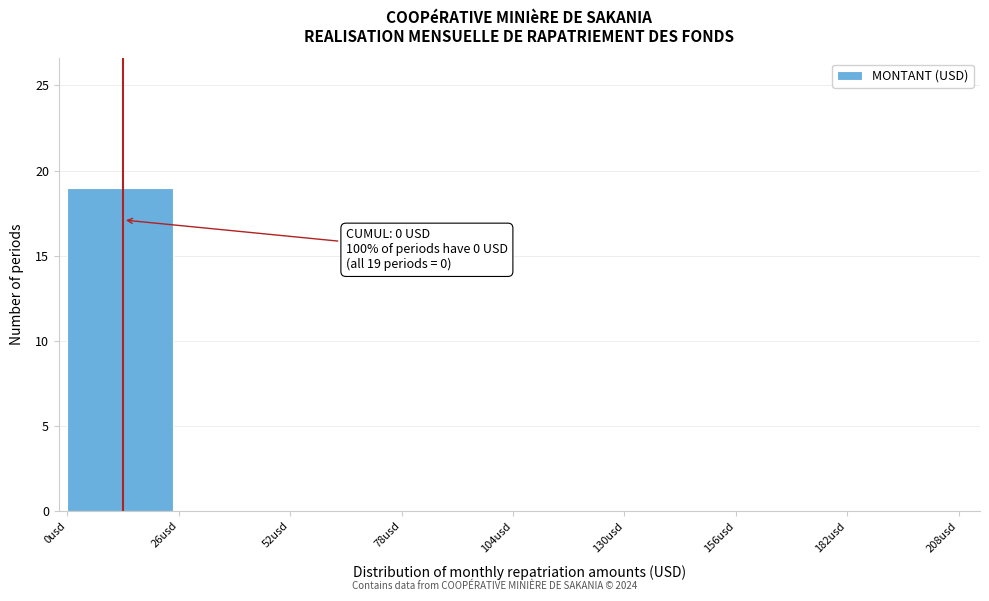

Reading left to right, list all the values displayed in this chart.

0usd=19	26usd=0	52usd=0	78usd=0	104usd=0	130usd=0	156usd=0	182usd=0